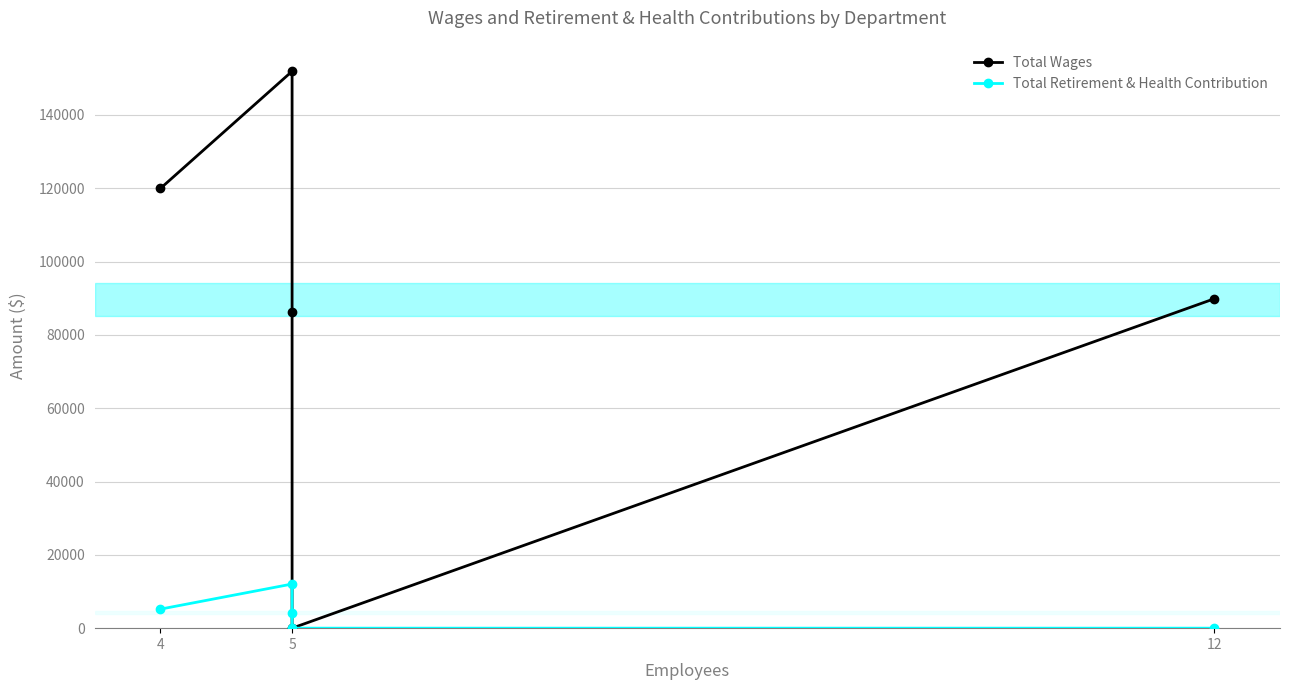

Reading left to right, transcribe all the data shown in this chart.

Total Wages: 119948	151922	86278	0	89852
Total Retirement & Health Contribution: 5192	12042	4239	0	0